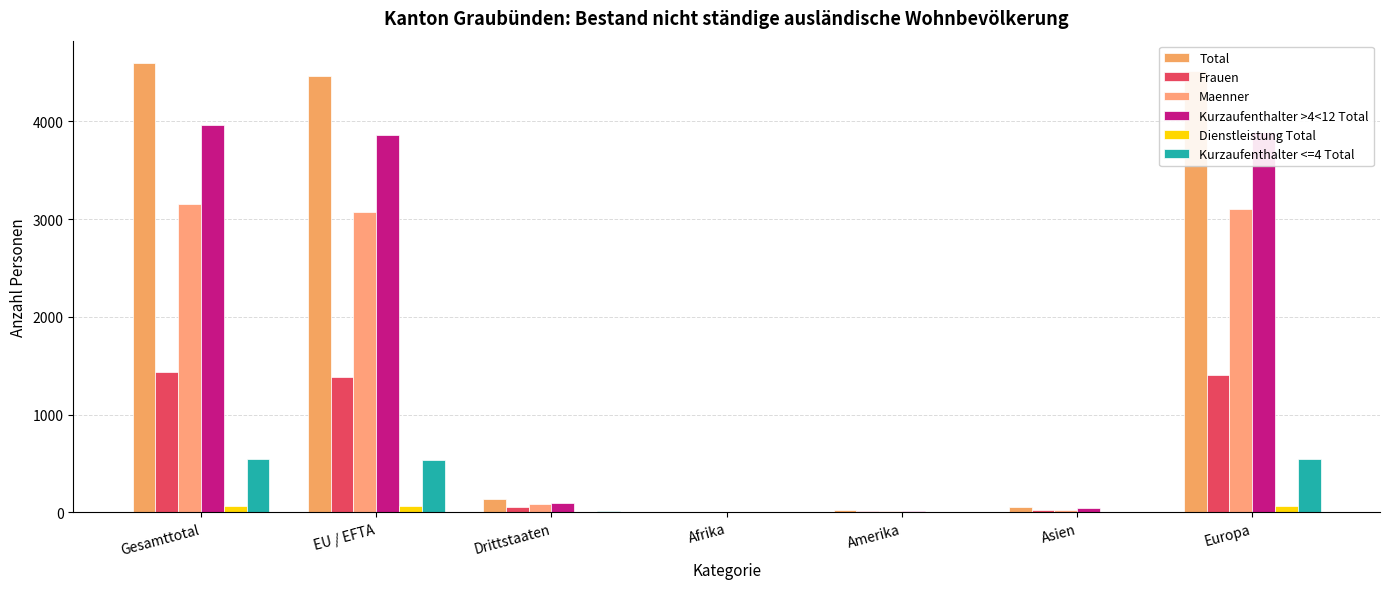

Count the number of data series in this chart.

6